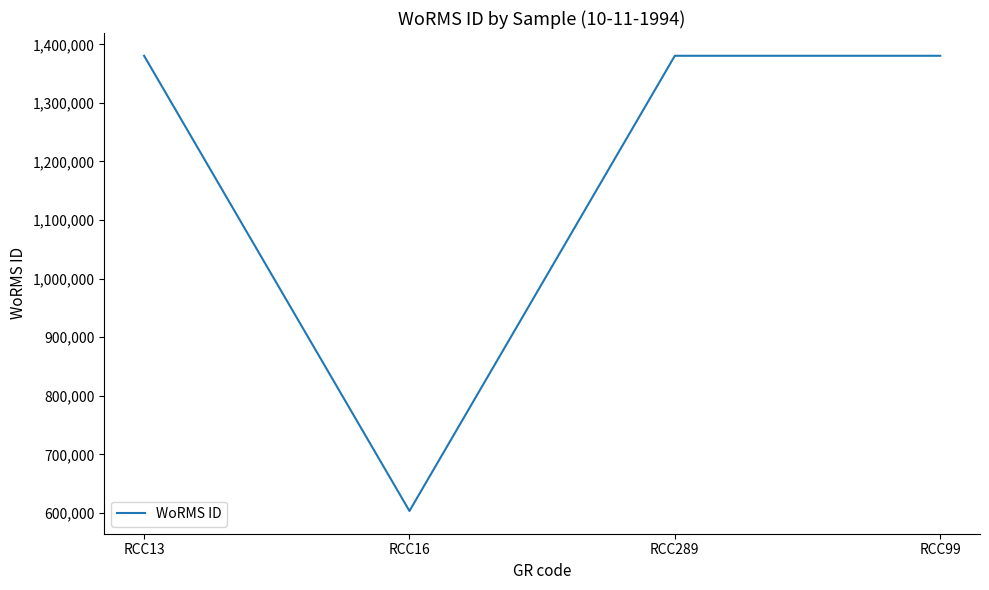

True or false: the data has more than 1 interior local peaks.

False